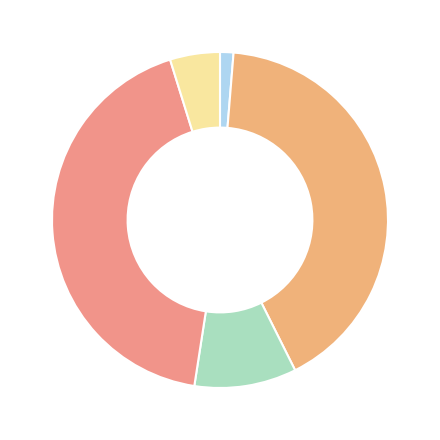

Count the number of slices in the pie.

5